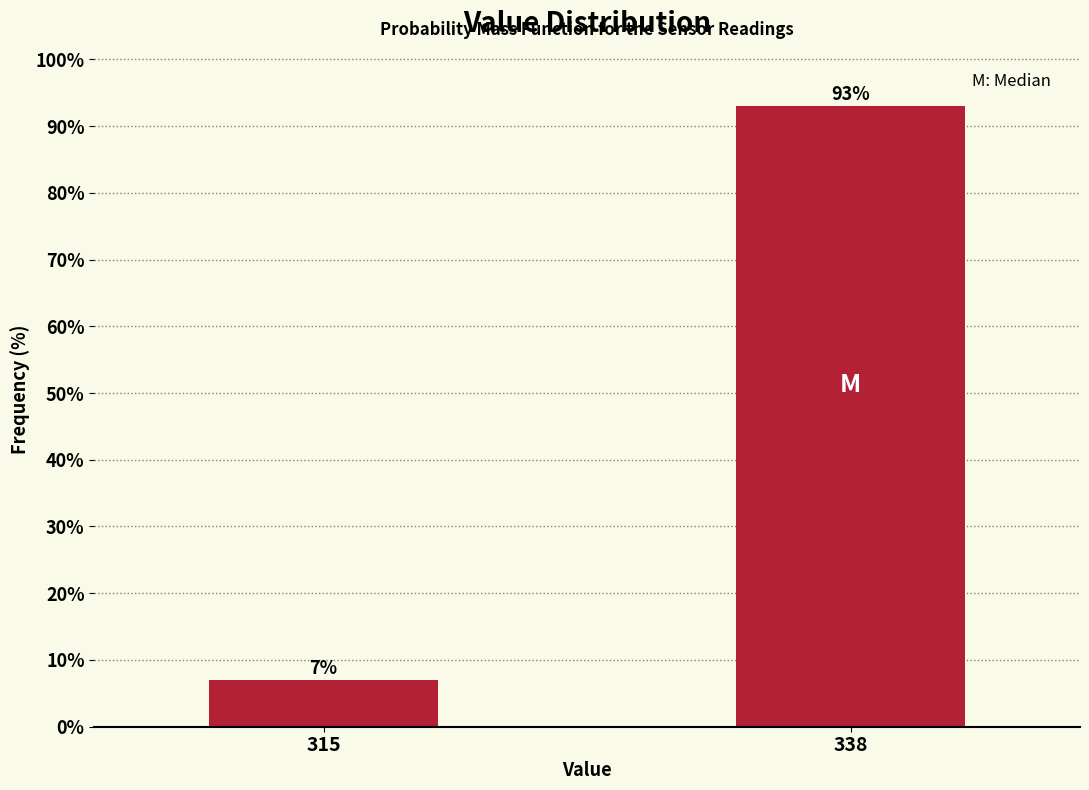

Reading right to left, extract all data points from this chart.

338=93.0	315=7.0